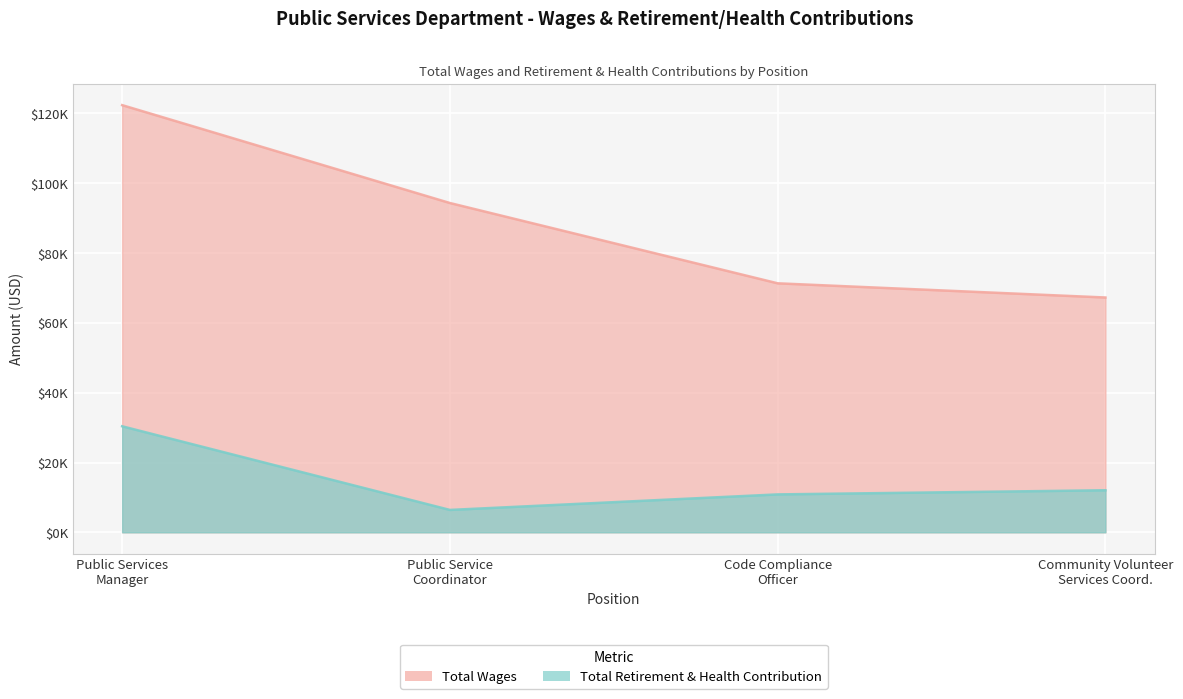

Which category has the highest value across all series?

Public Services Manager